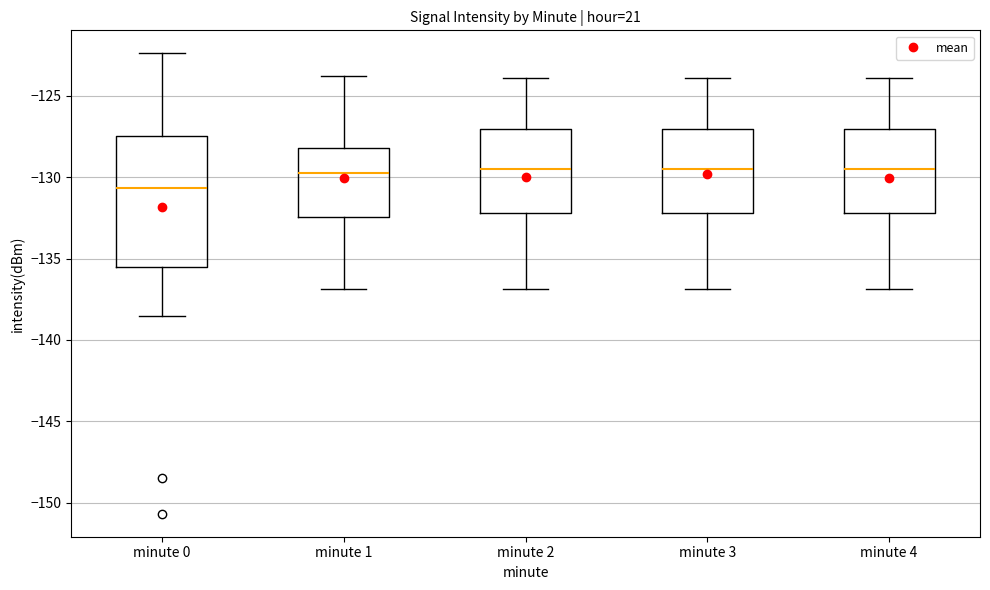

Comparing the boxes themselves (not the whiskers), which one is the tallest?

minute 0